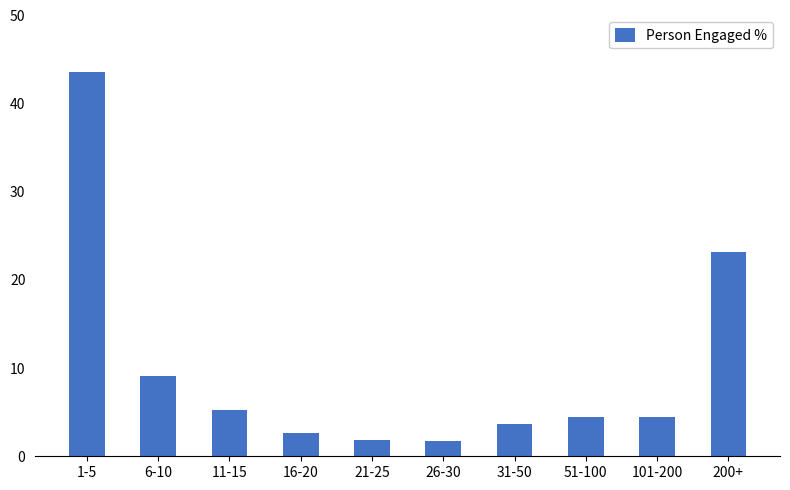

How many bars are there in total?

10